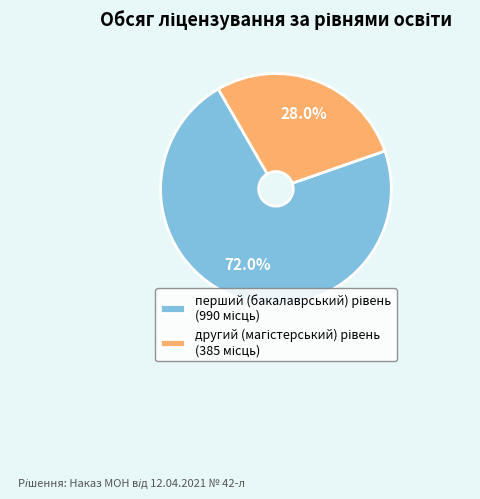

Is there a majority slice in this chart?

Yes